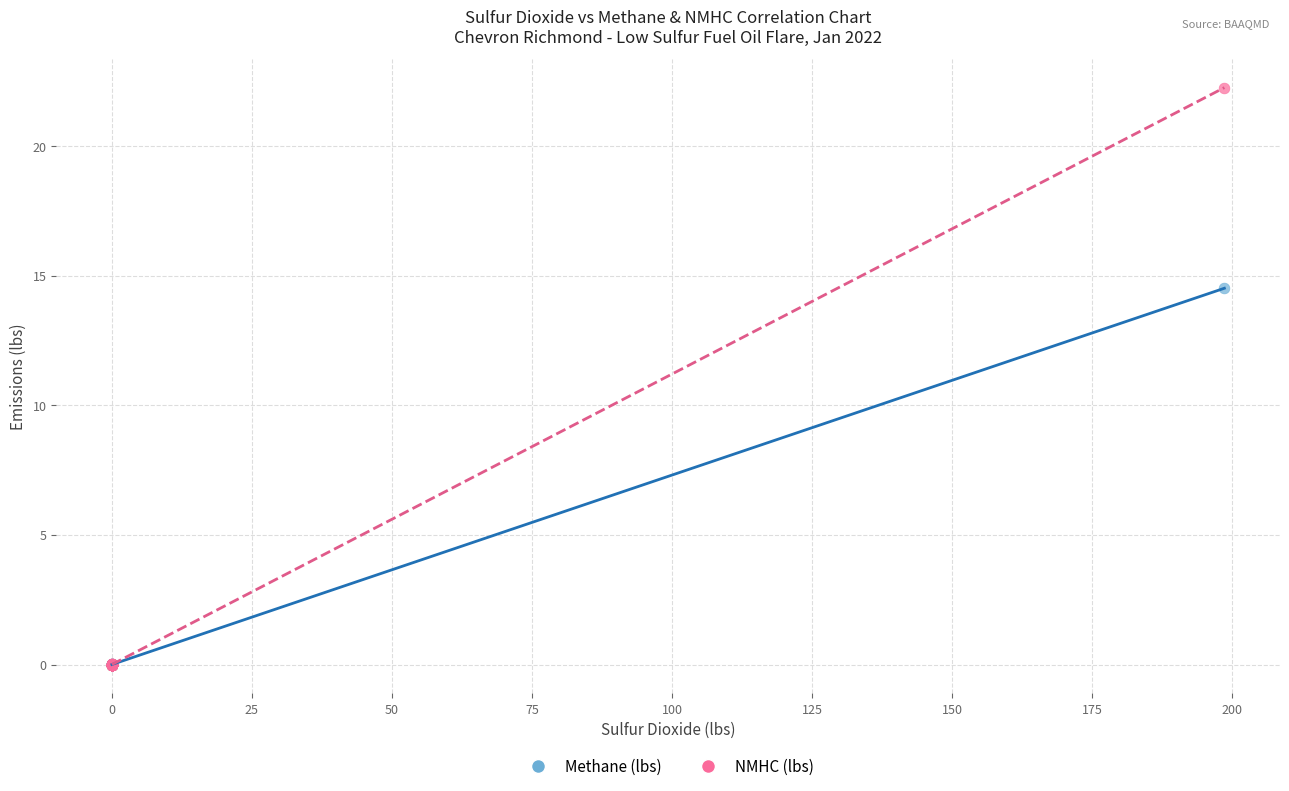

Across all series, what Y value is closest to 11?

14.5